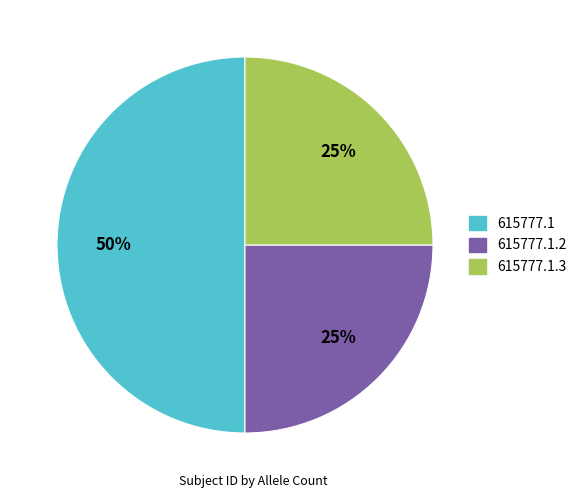

Does 615777.1.2 represent more than half of the total?

No